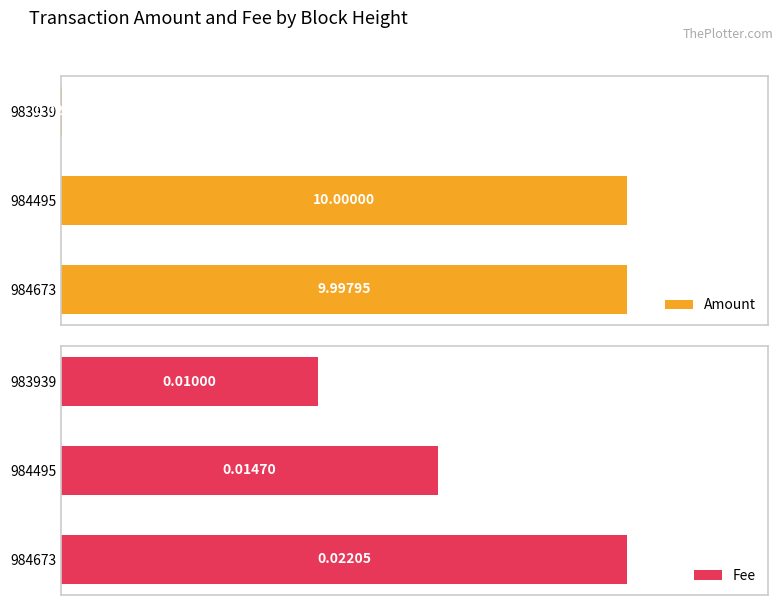

Which series has the largest range (max minus min)?

Amount